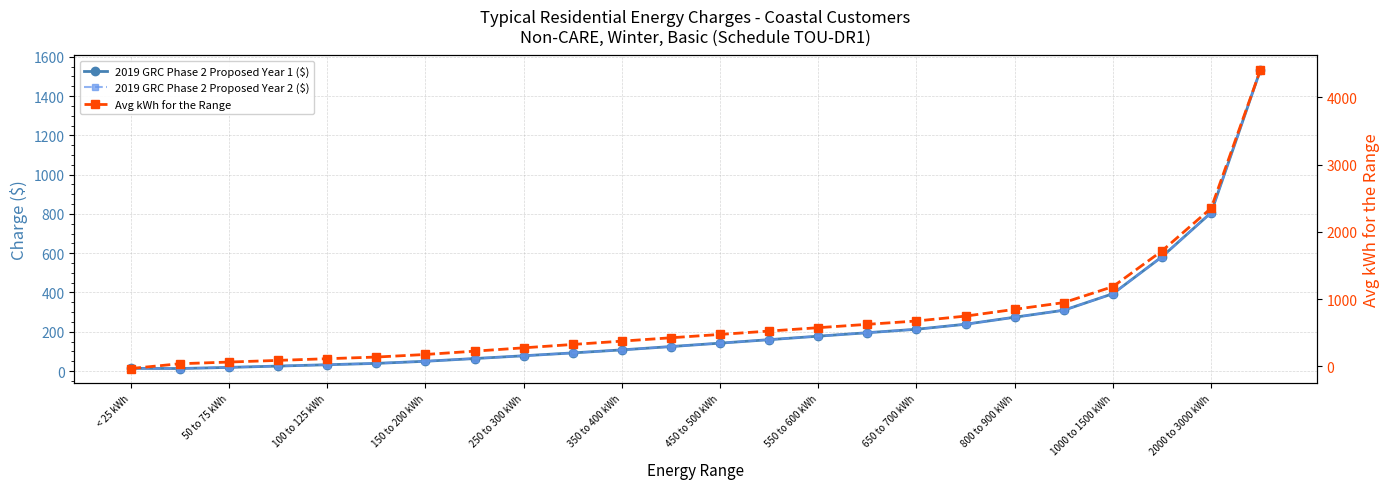

At which category does 2019 GRC Phase 2 Proposed Year 2 ($) reach its first local valley?

50 to 75 kWh